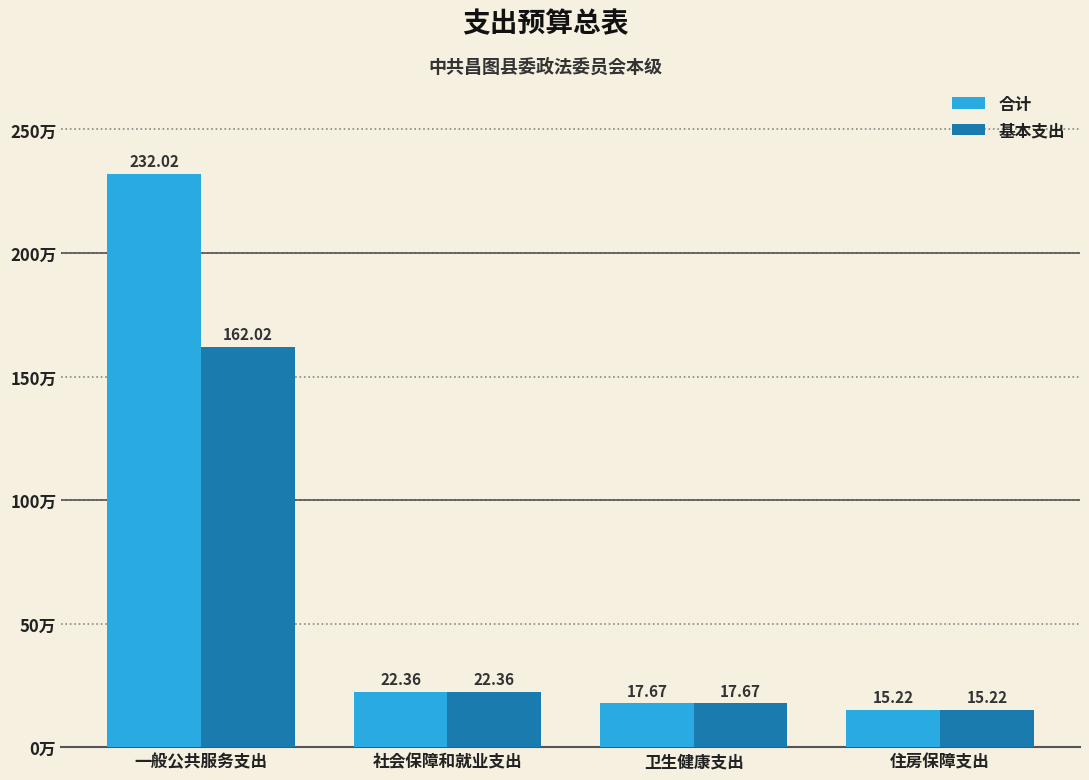

How many groups of bars are there?

4